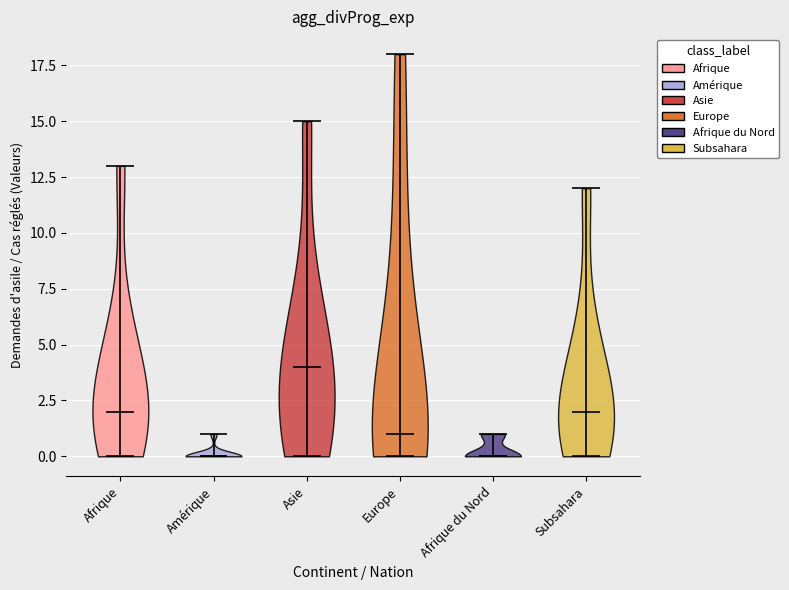

What is the lowest point the violin for Afrique reaches on the y-axis? The values are not printed on the chart, so give them approximately, as read against the axis.

0